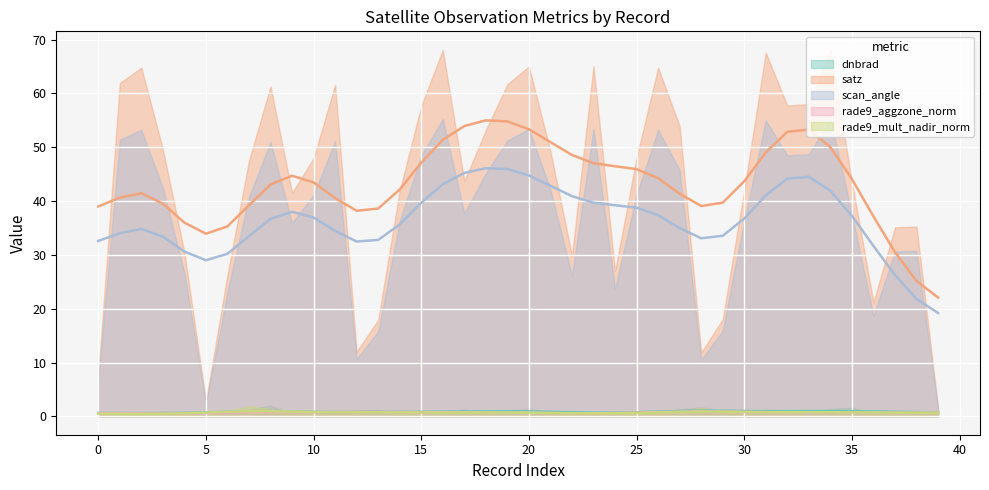

True or false: satz and dnbrad intersect in this chart.

False